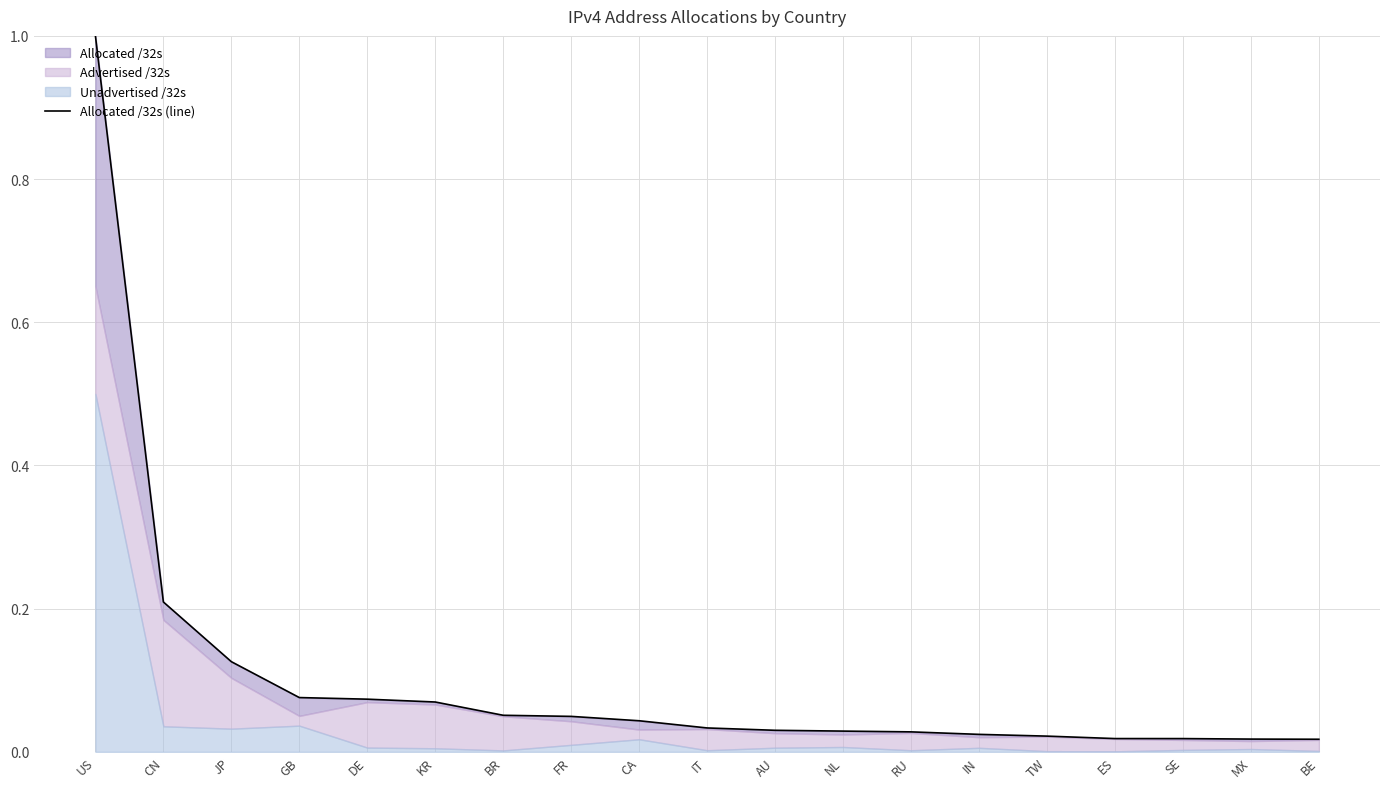

Is it true that the value at KR is 0.0?

False